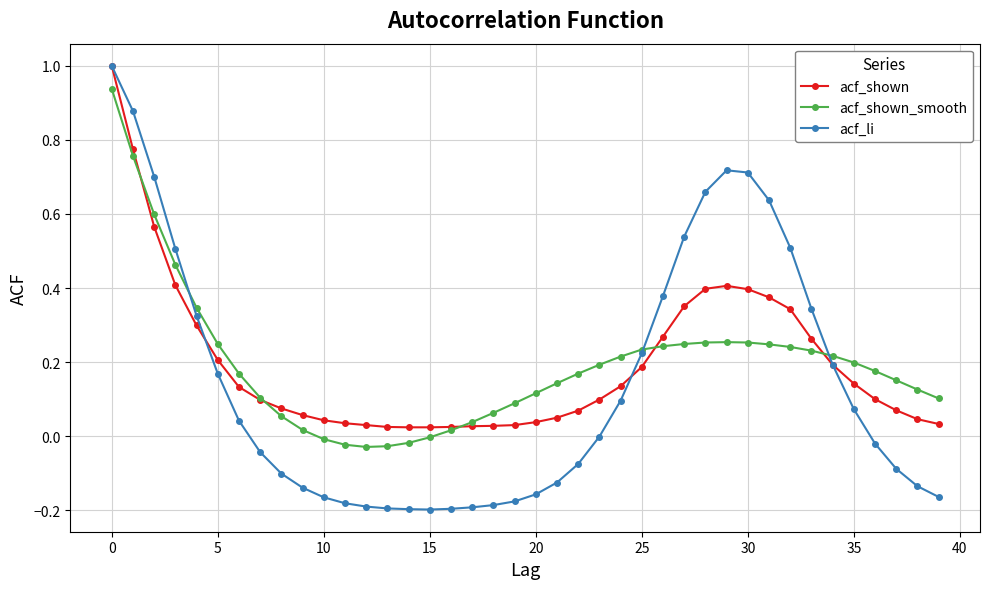

How many categories are shown in the chart?

40